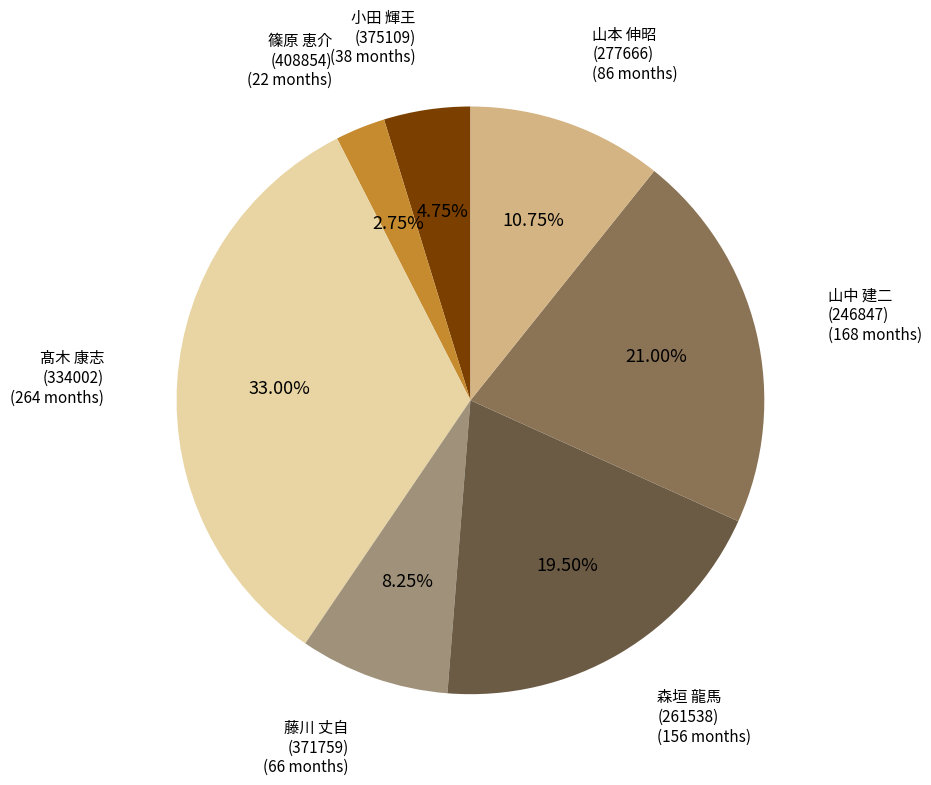

Does any single category account for the majority?

No